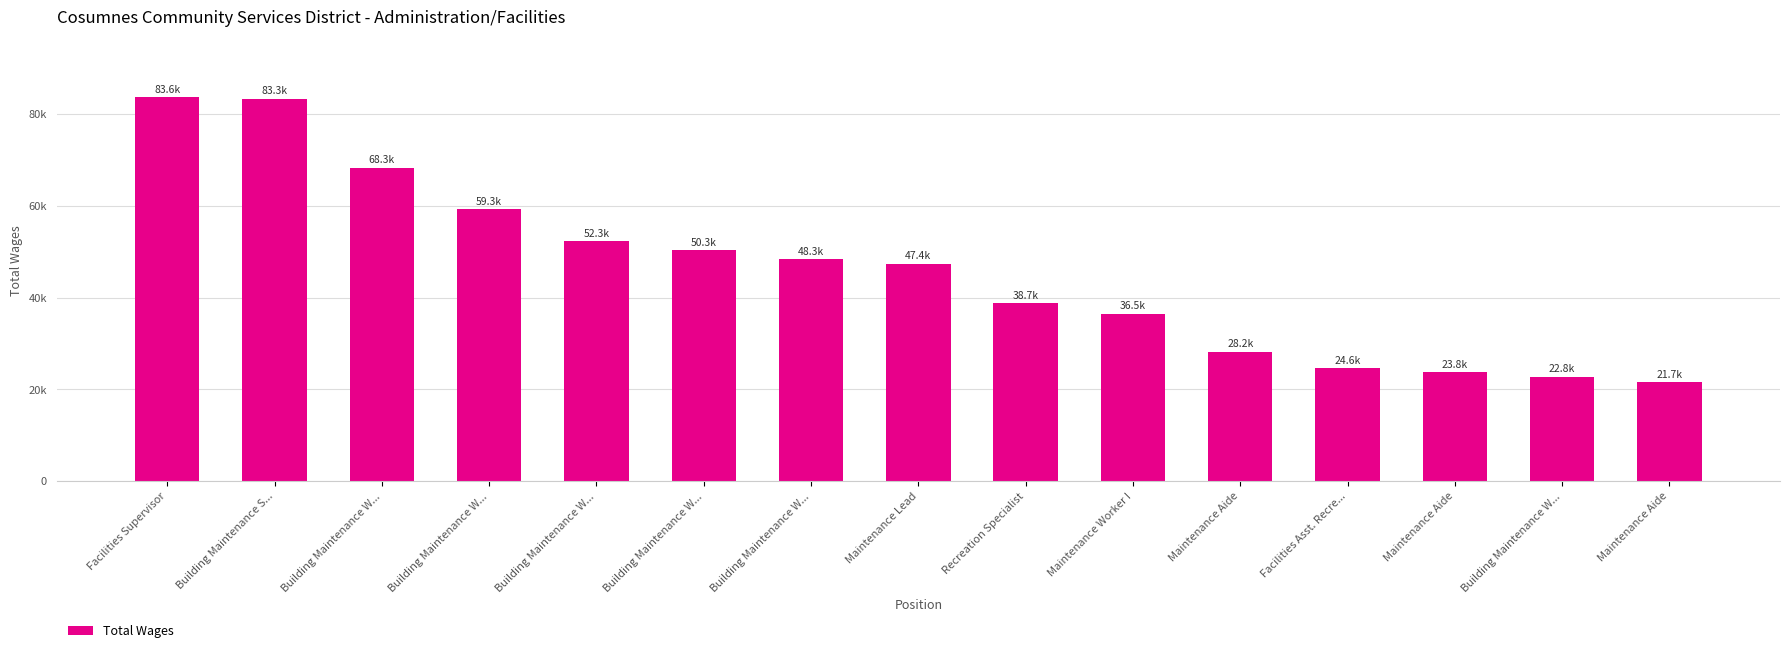

What is the approximate value at Building Maintenance W..., to the nearest 10?

48320